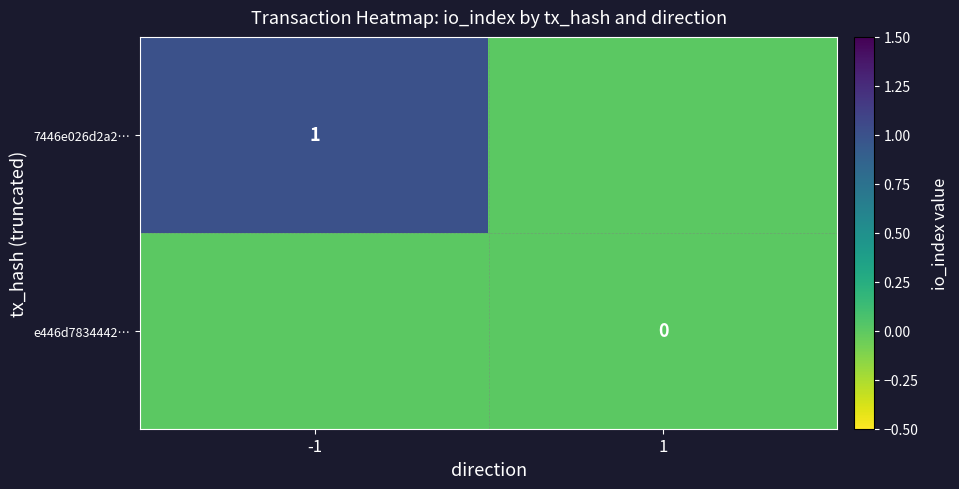

Which category has the highest value across all series?

-1